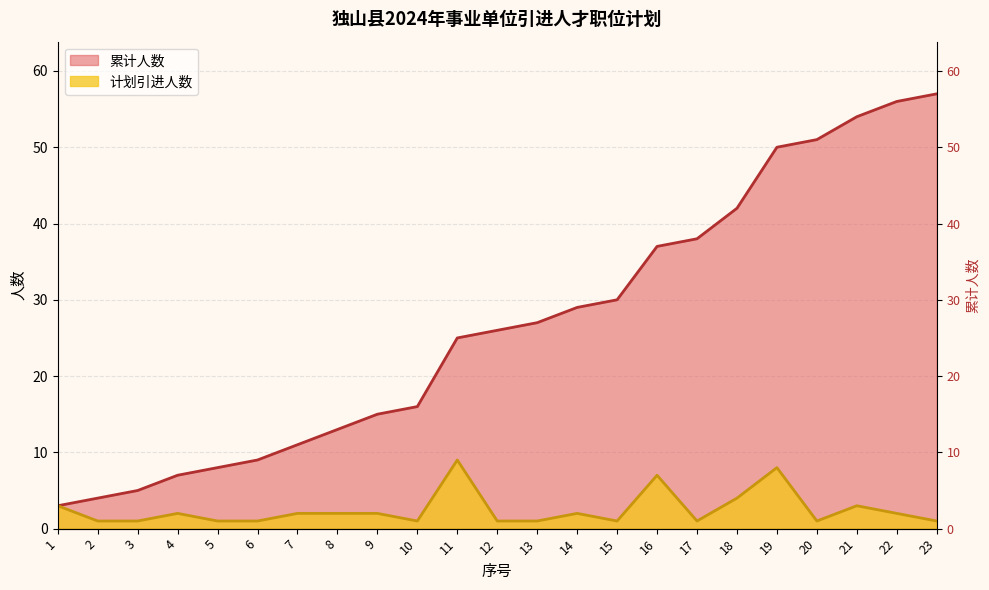

Where is 累计人数 nearest to the value 30?

15